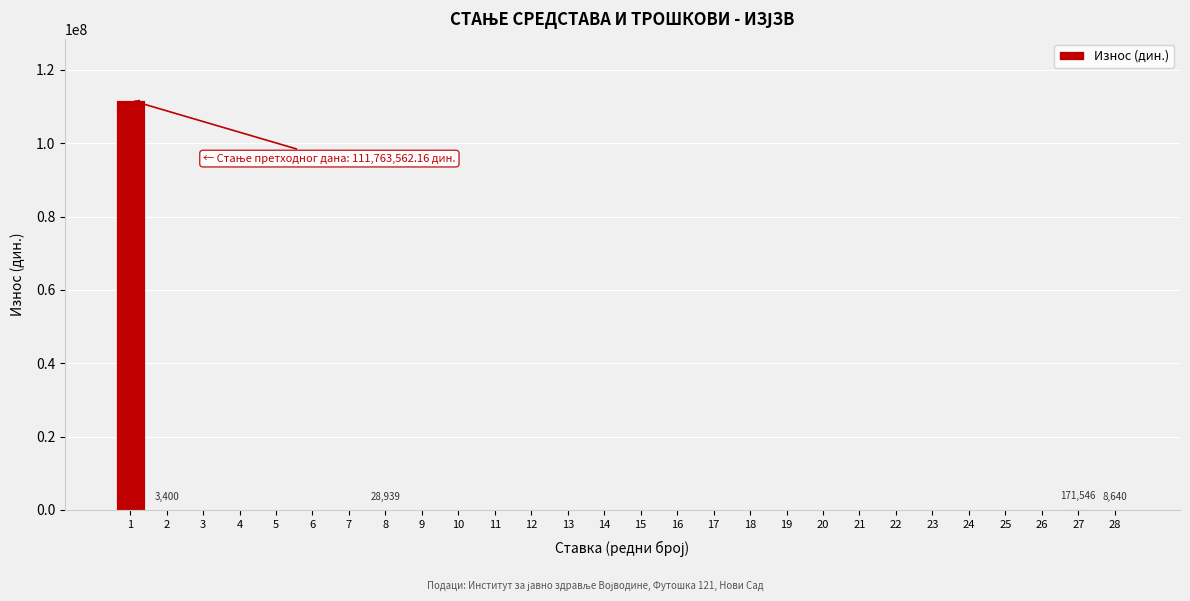

What is the sum of all values?

111976087.1